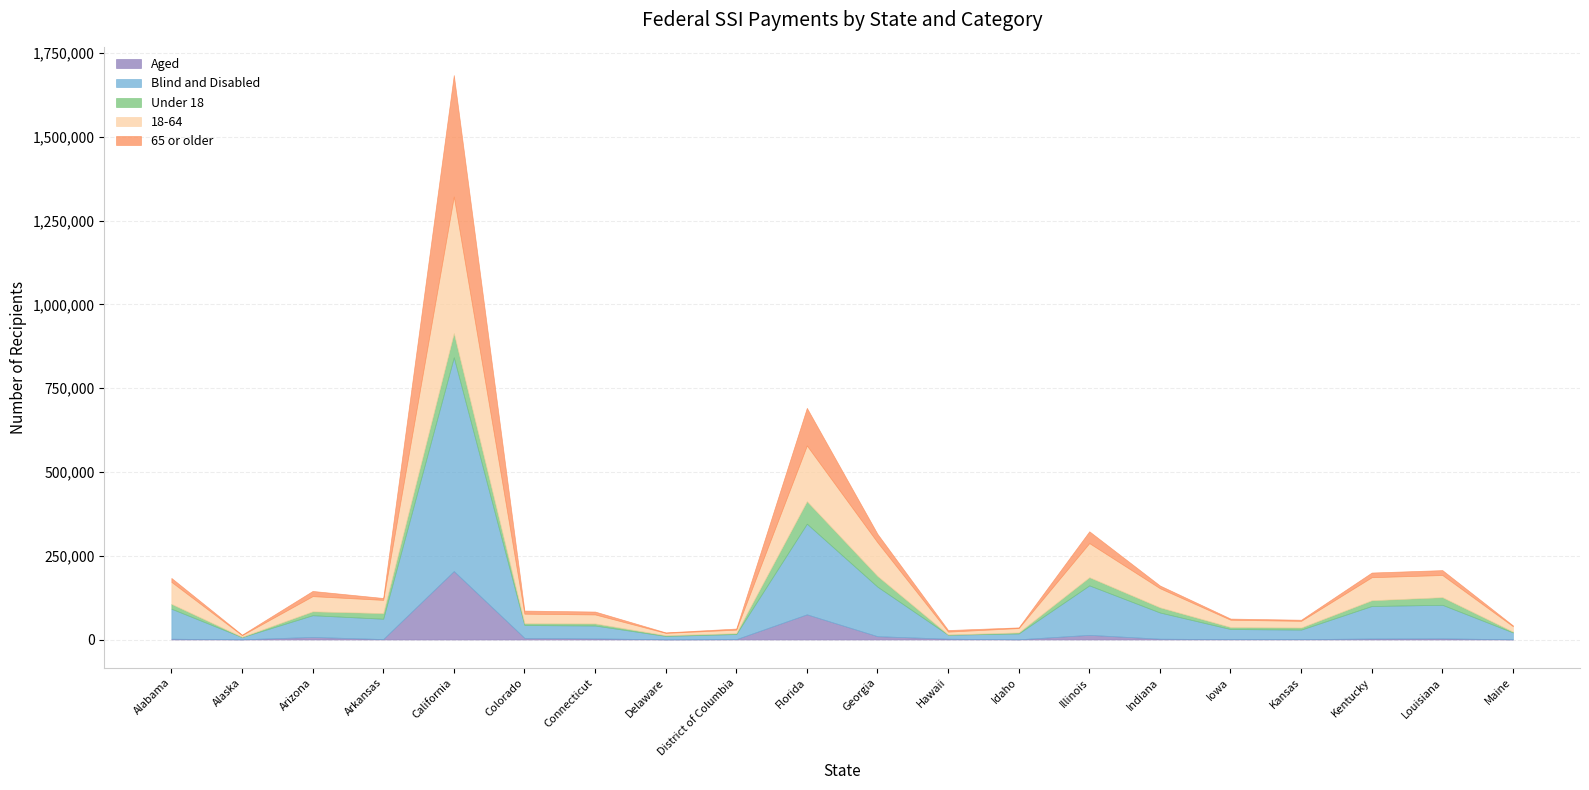

How many lines are shown in the chart?

5